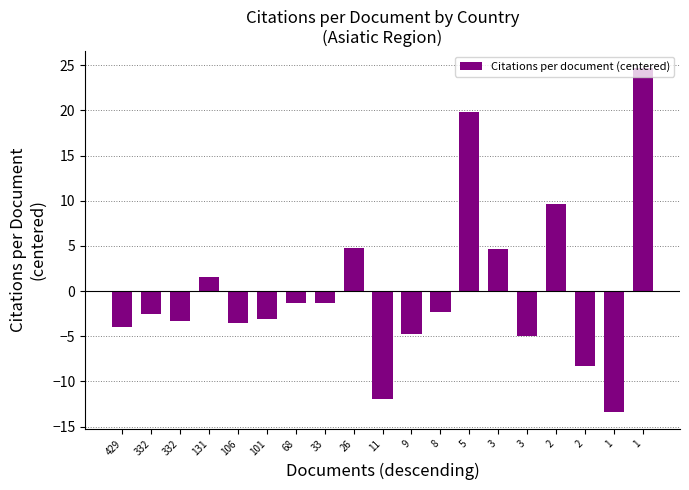

The chart shows a value of 4.7 at 3. True or false?

True